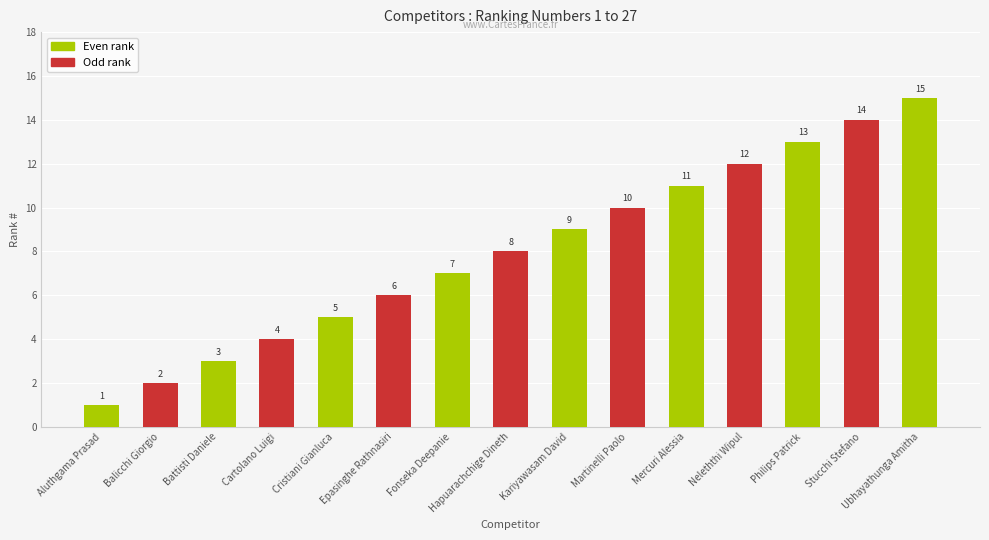

Where is the data nearest to the value 8?

Hapuarachchige Dineth